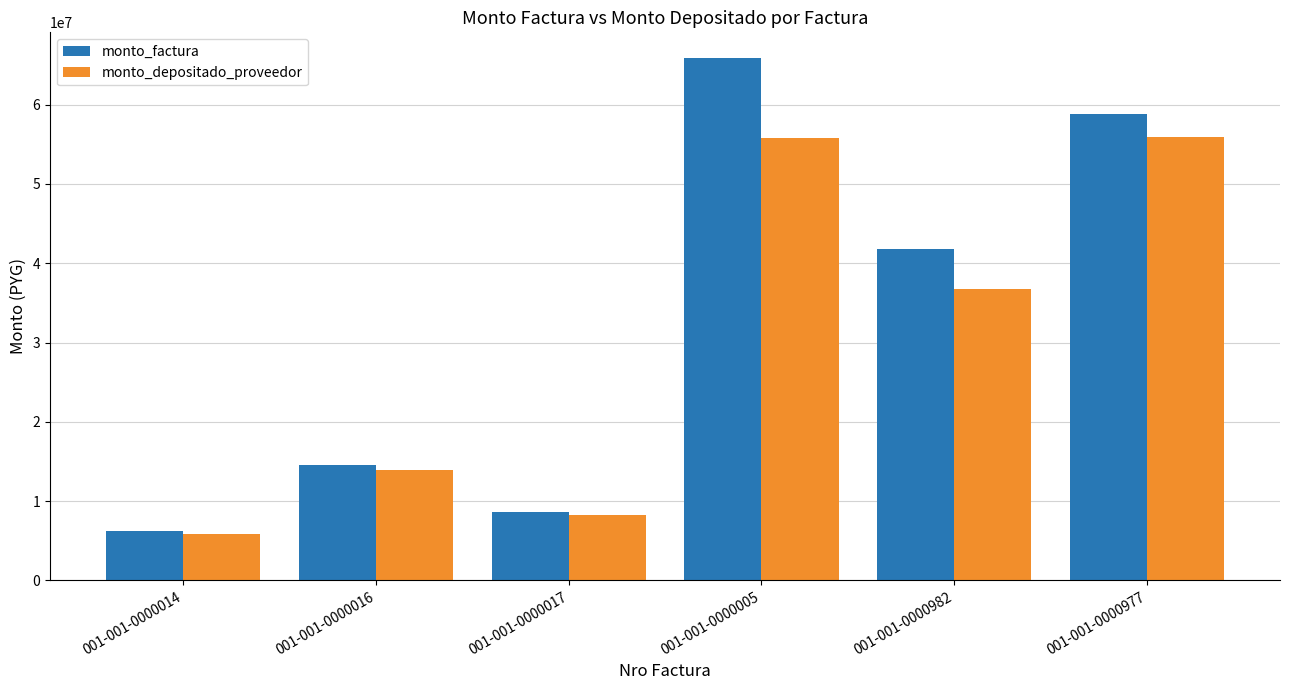

Which series has the largest range (max minus min)?

monto_factura